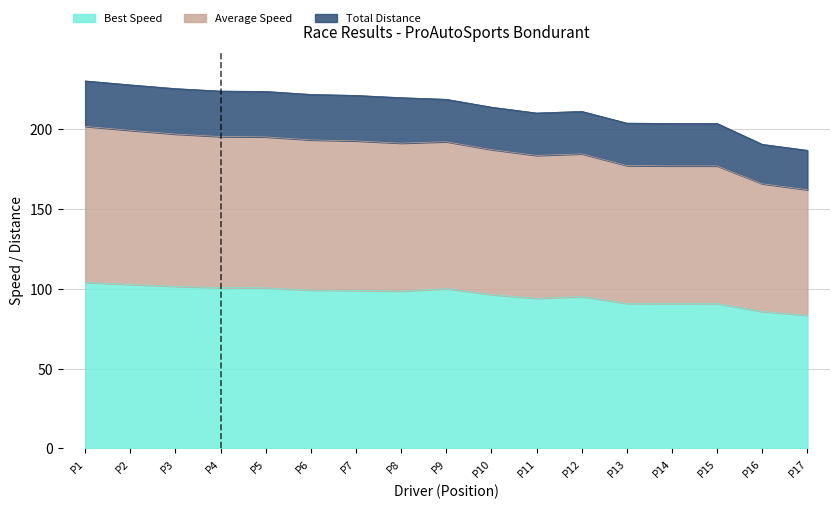

True or false: Best Speed has a value of 29.1 at P5.

False